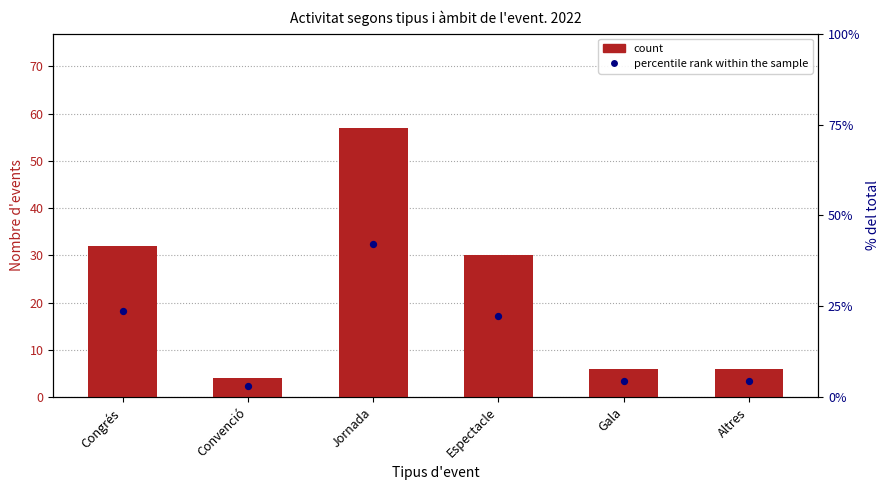

Which series contains the highest Y value?

count